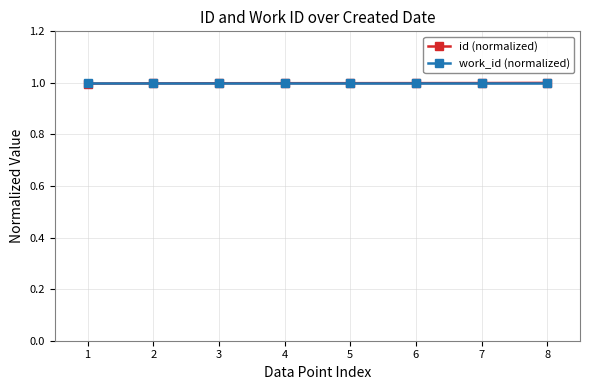

What is the highest value of the id (normalized) series?

1.0